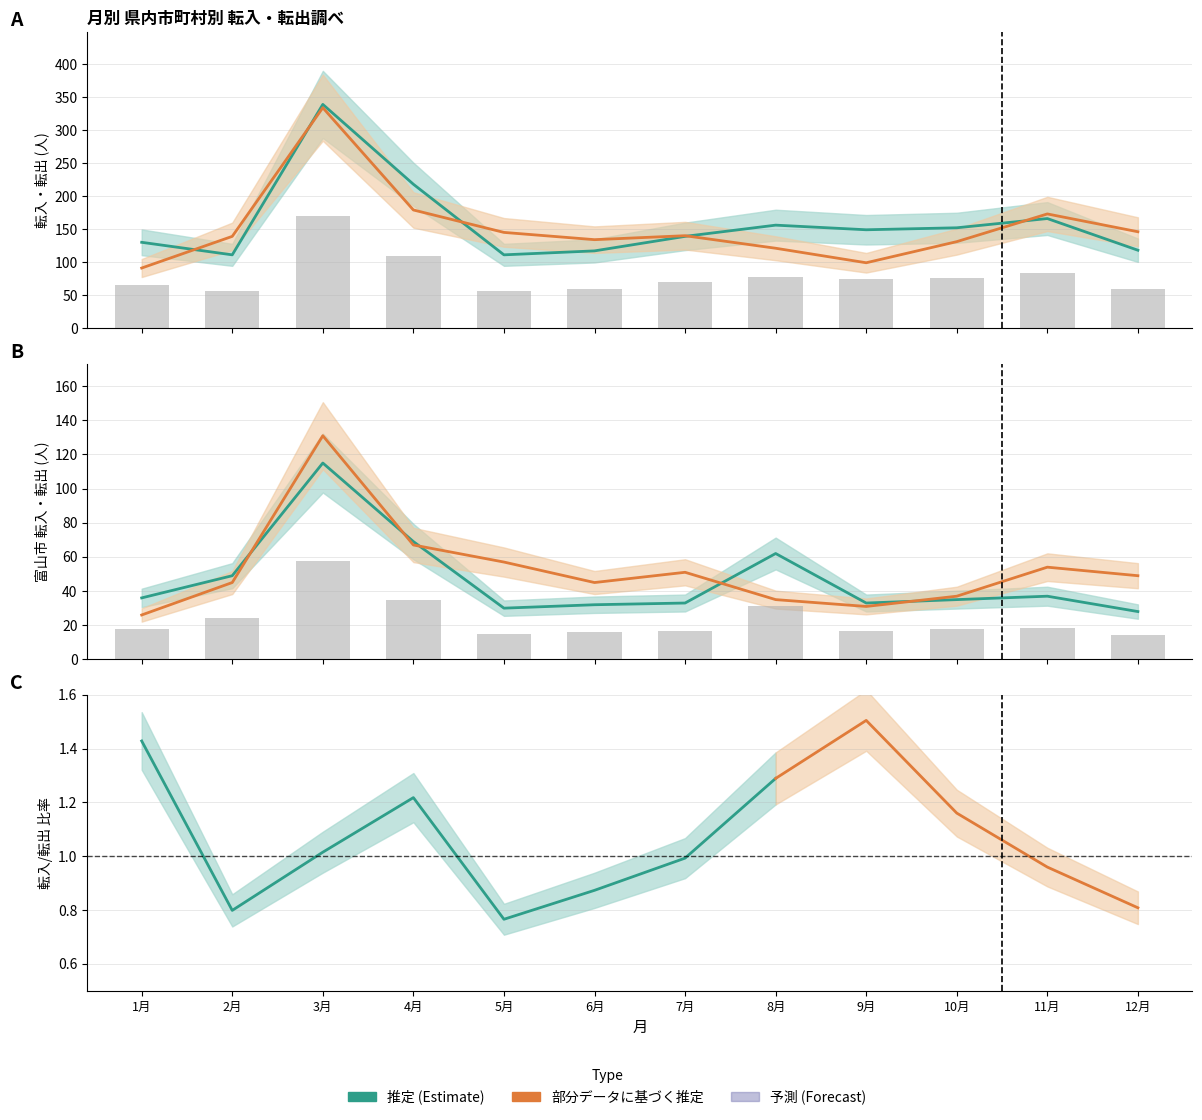

How many values in the 富山市転出 series are below 49?

6